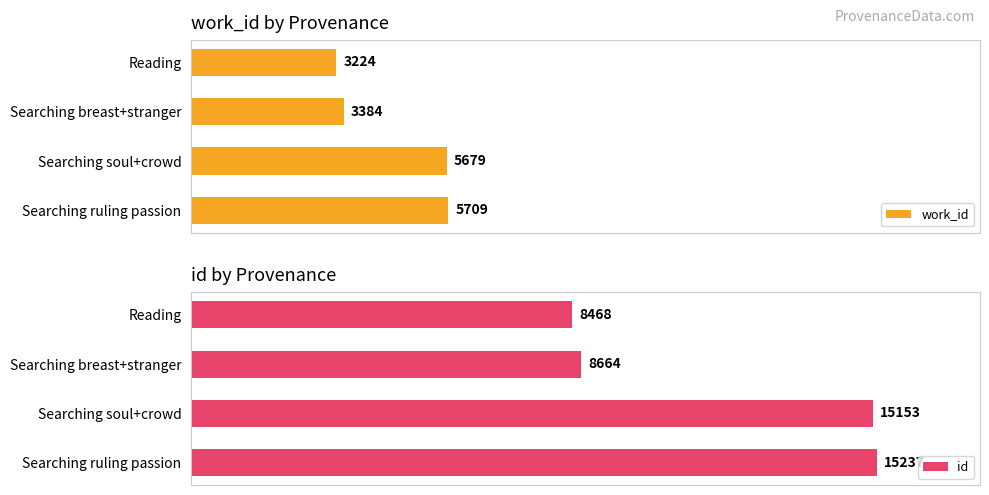

Which category has the lowest value in the work_id series?

Reading